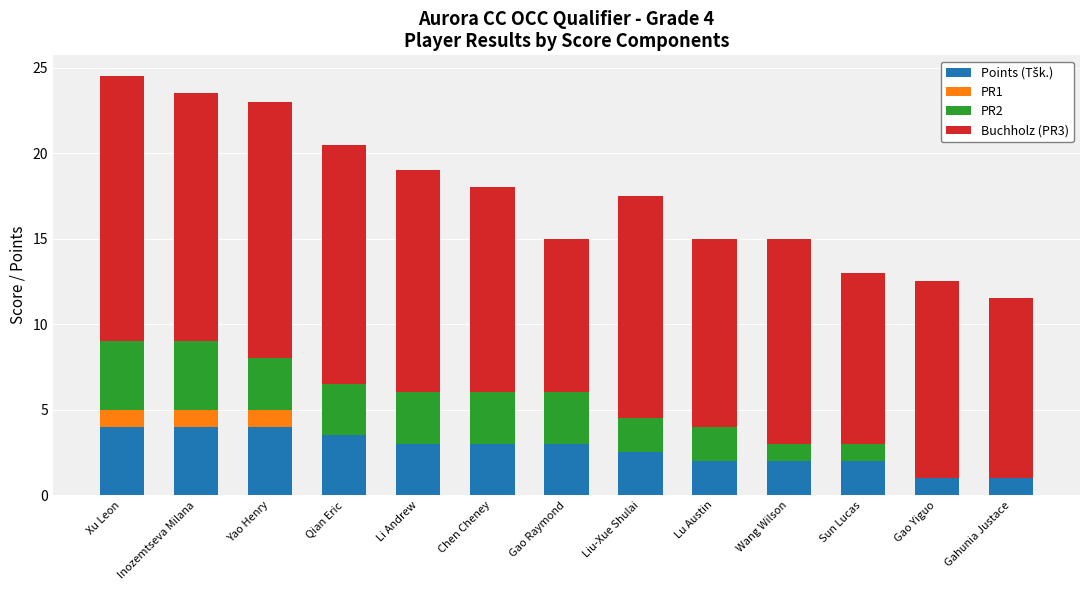

What is the total value across all series at Lu Austin?

15.0